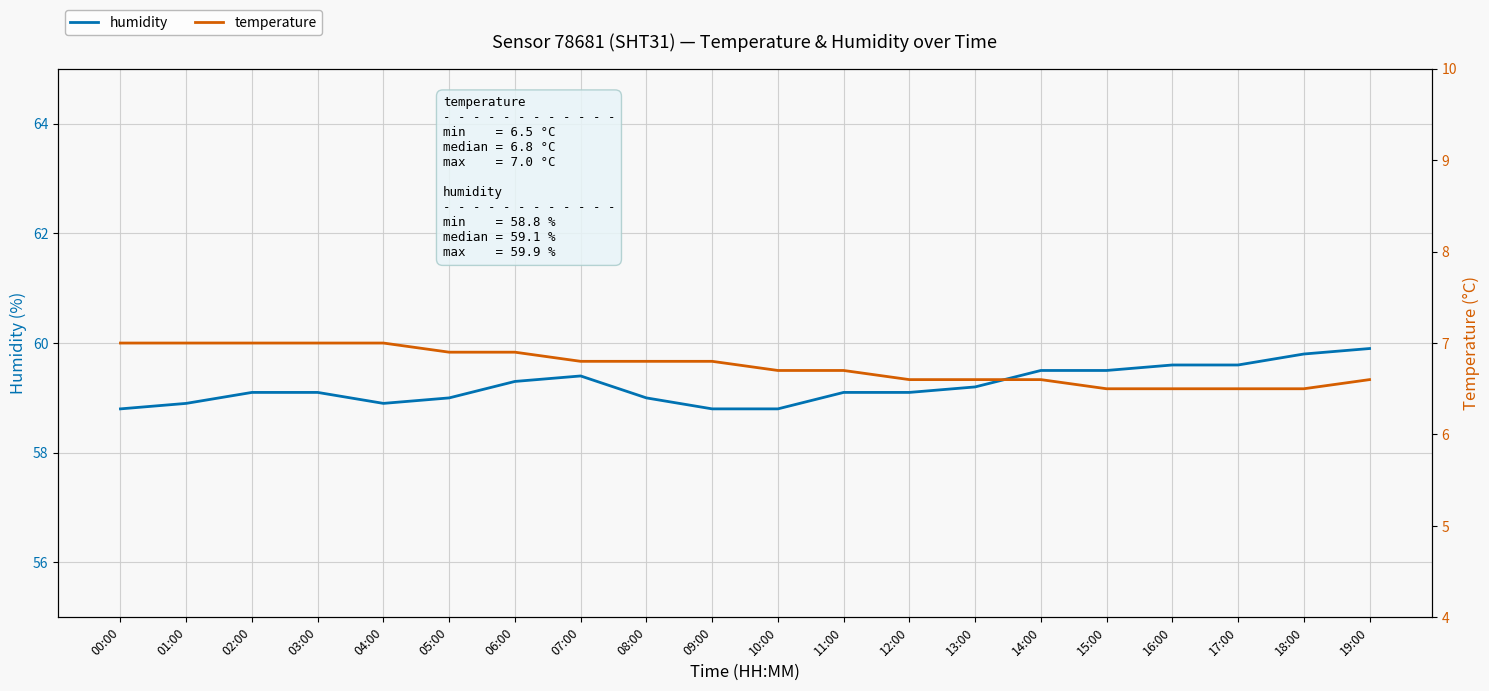

How many interior local valleys does the humidity series have?

1